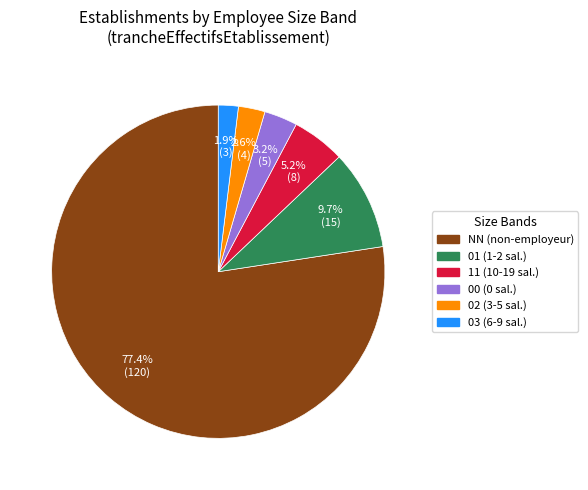

Rank the categories by value from highest to lowest.

NN, 01, 11, 00, 02, 03